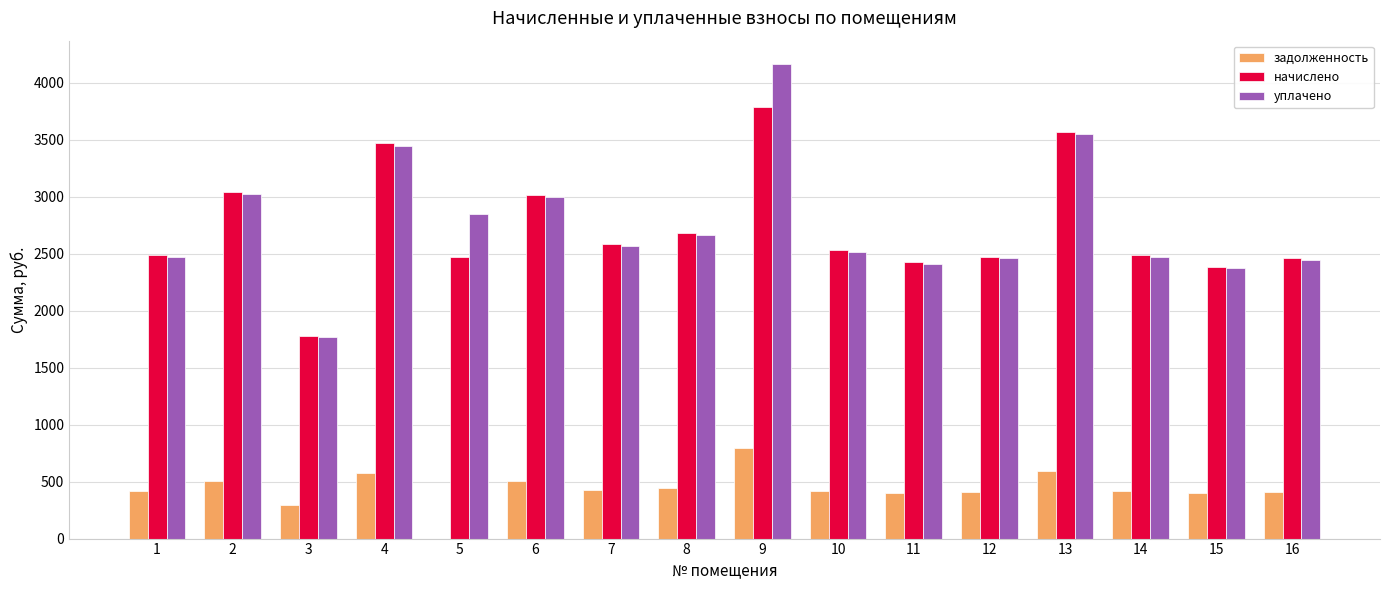

The value of задолженность at 2 is 882.2. True or false?

False